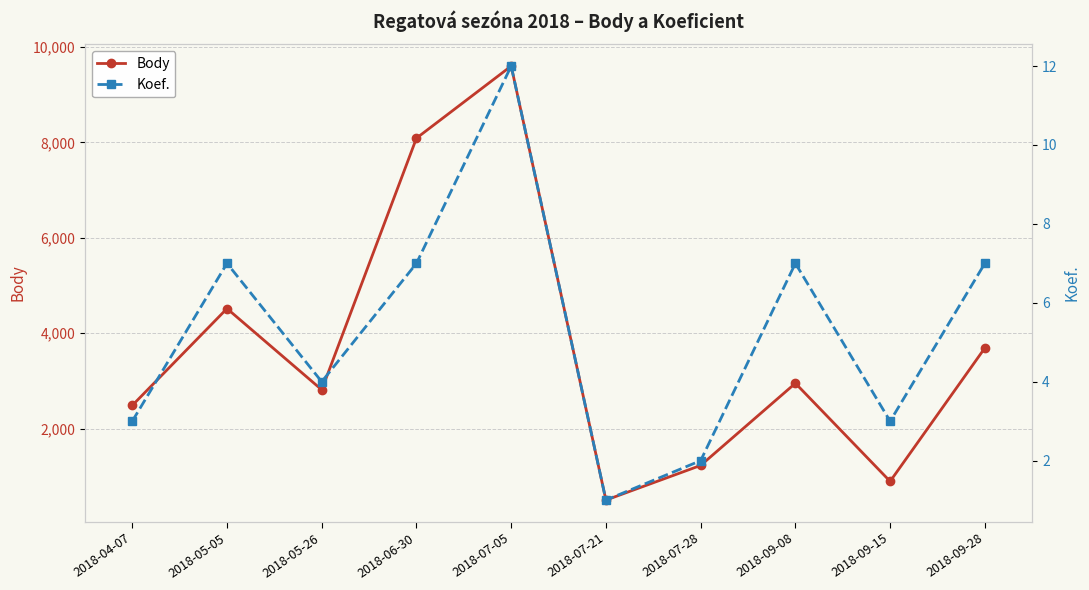

List the labels in order of Body value, smallest first.

2018-07-21, 2018-09-15, 2018-07-28, 2018-04-07, 2018-05-26, 2018-09-08, 2018-09-28, 2018-05-05, 2018-06-30, 2018-07-05